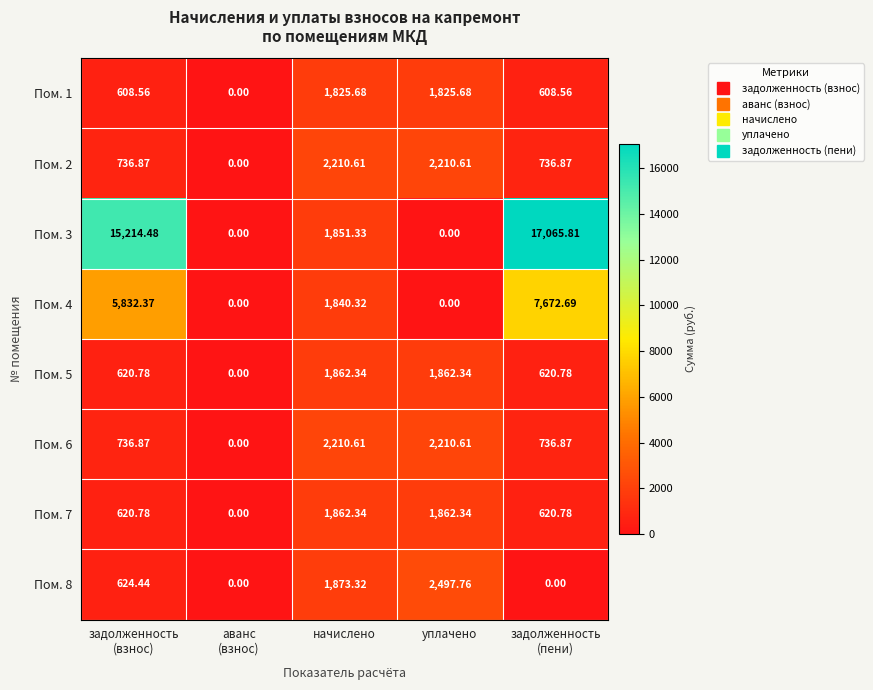

Count the number of categories in the chart.

5